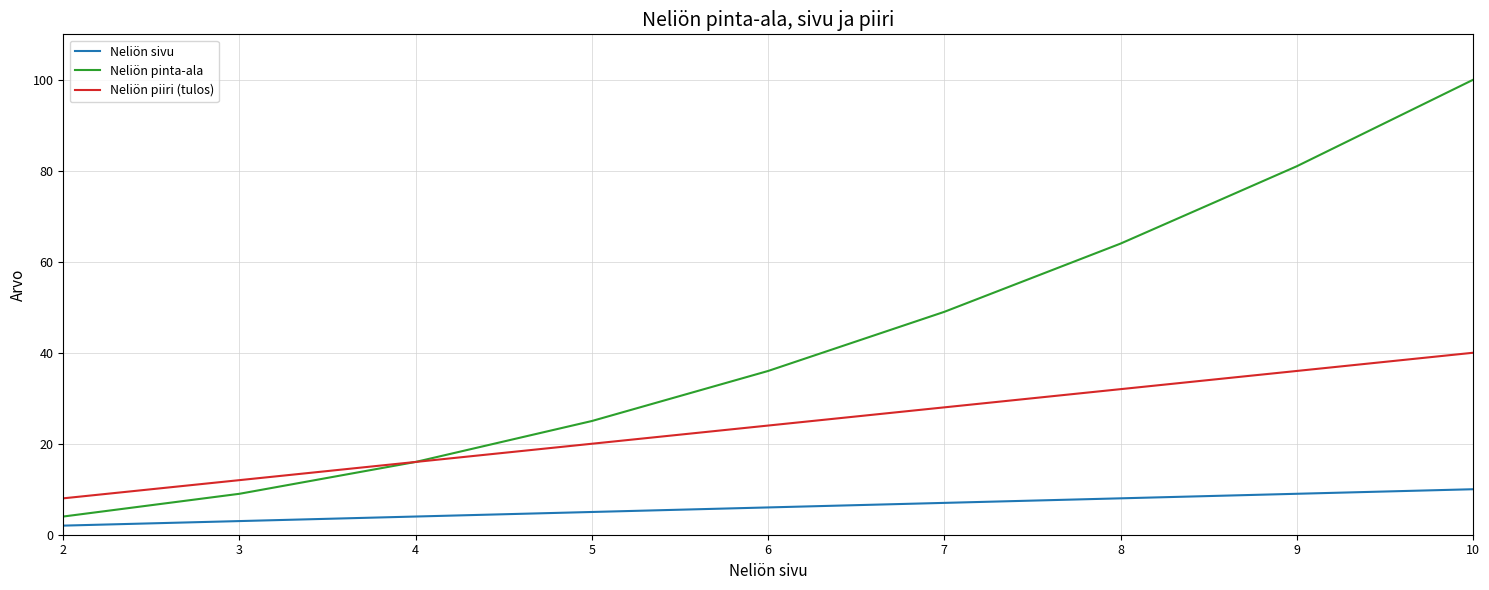

Which series changed the most between 3 and 9?

Neliön pinta-ala